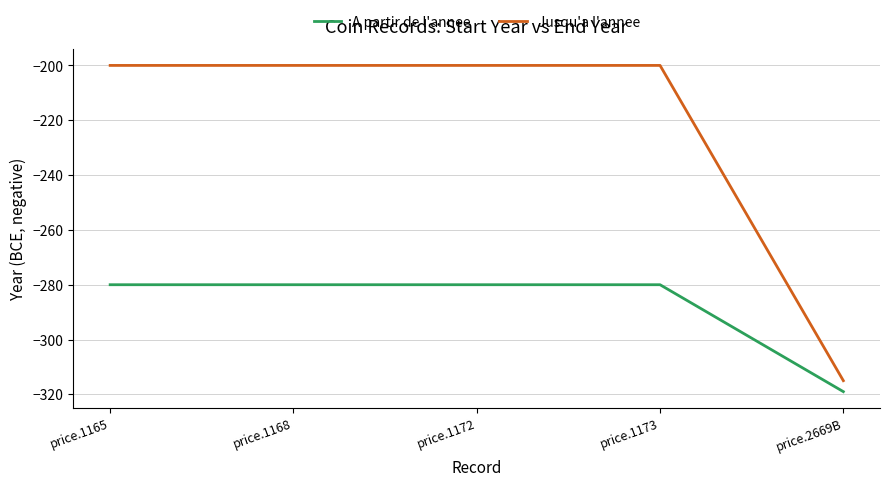

True or false: Jusqu'a l'annee and A partir de l'annee cross at least once.

False